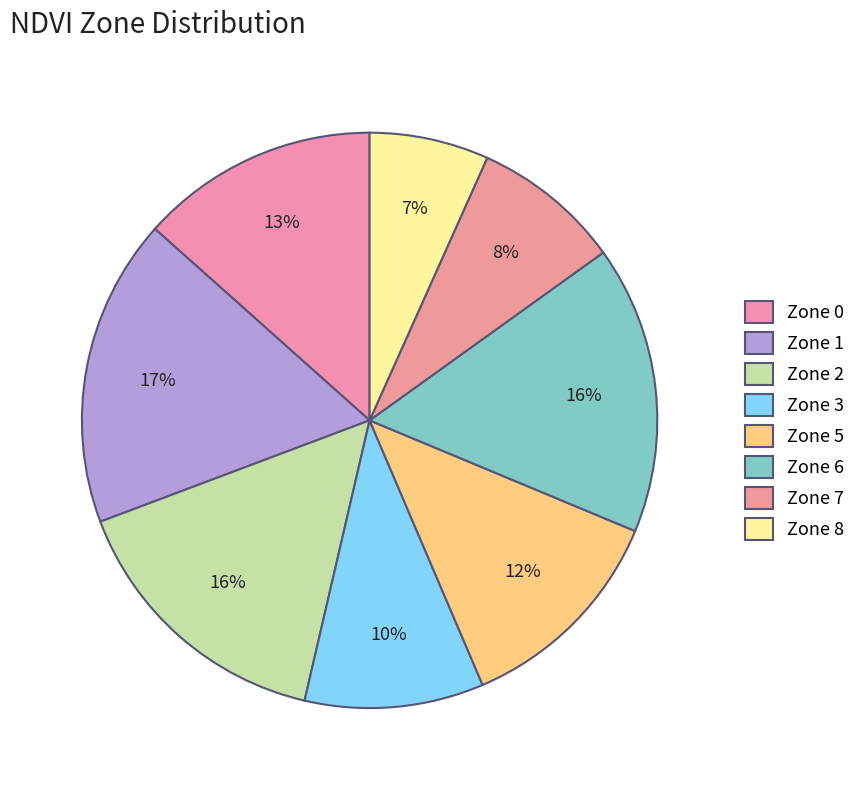

Which slice is the smallest?

Zone 8